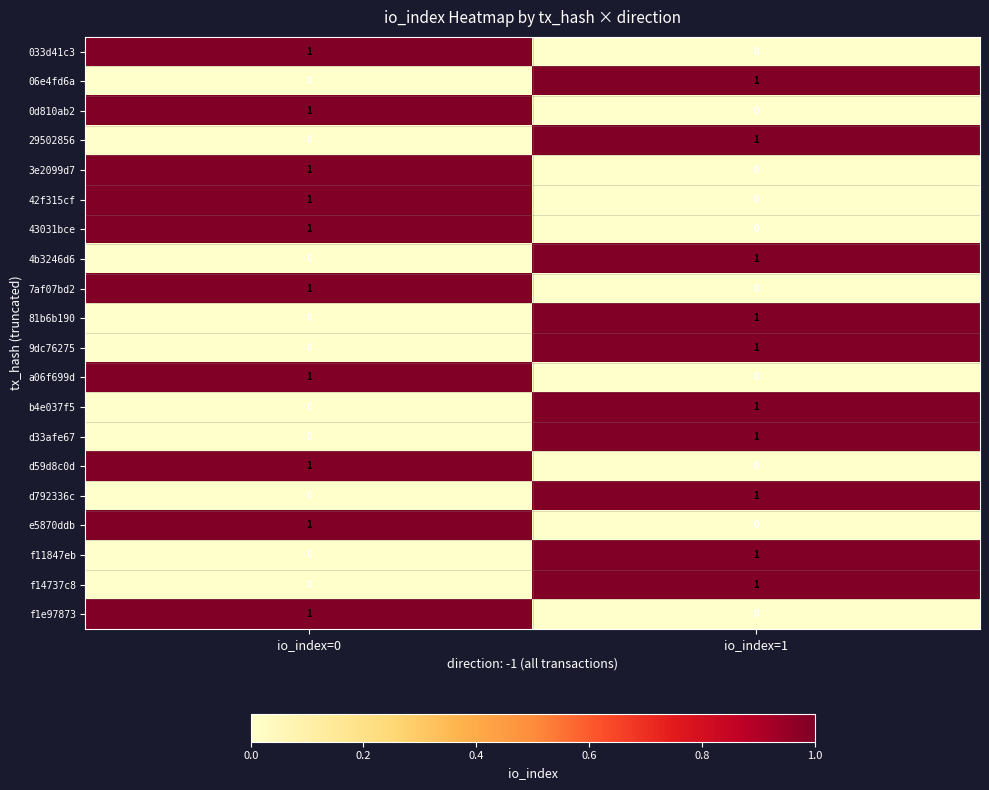

Rank the categories by 29502856 value from highest to lowest.

io_index=1, io_index=0